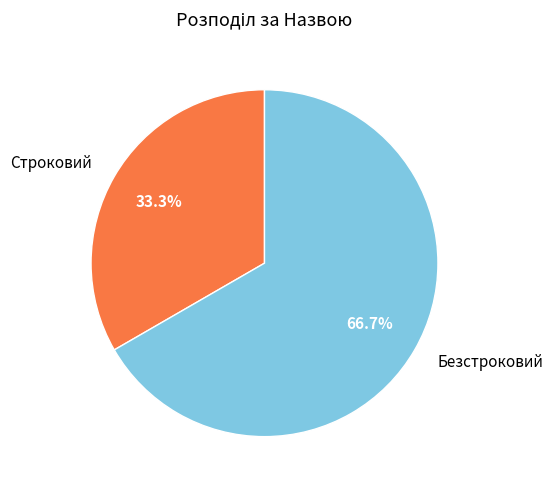

What is the largest slice in the pie chart?

Безстроковий